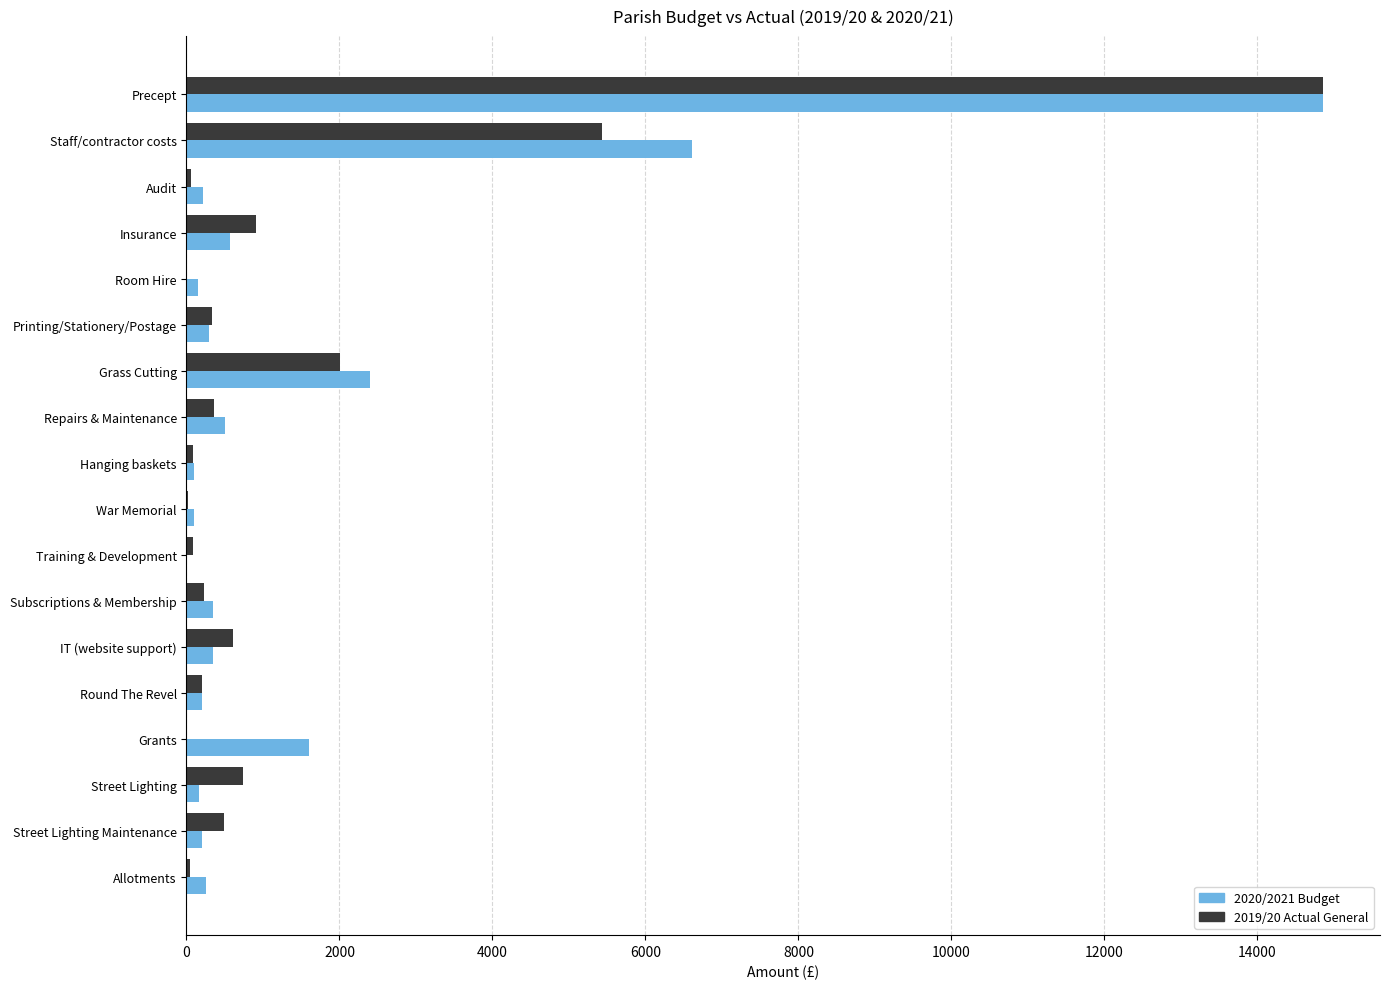

What is the sum of all 2020/2021 Budget values?

28919.0